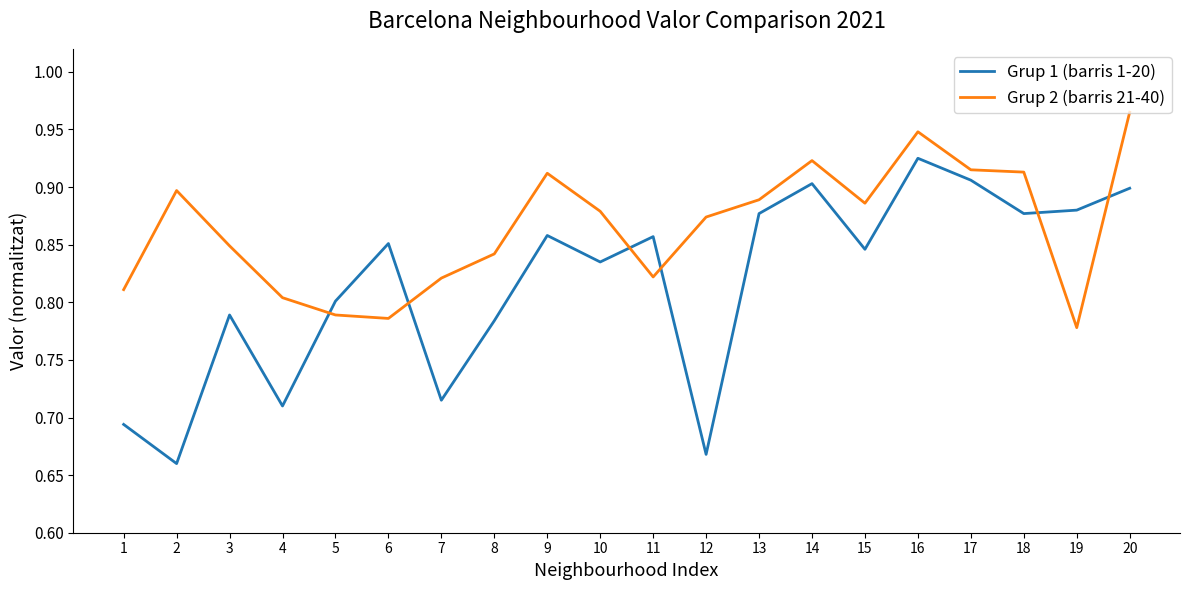

Which series changed the most between 11 and 15?

Grup 2 (barris 21-40)